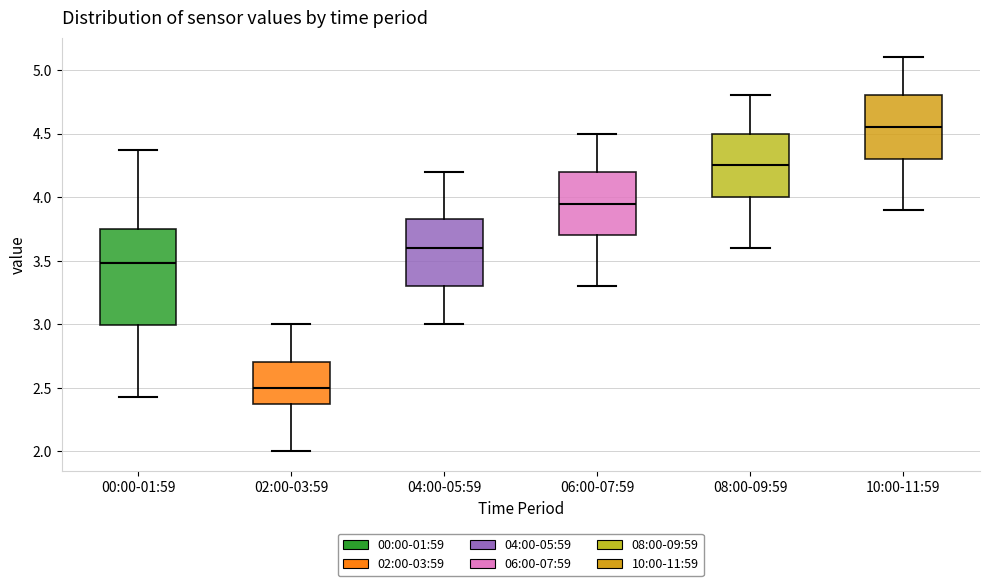

Where is the lower edge of the box for 10:00-11:59 on the y-axis? The values are not printed on the chart, so give them approximately, as read against the axis.

4.30